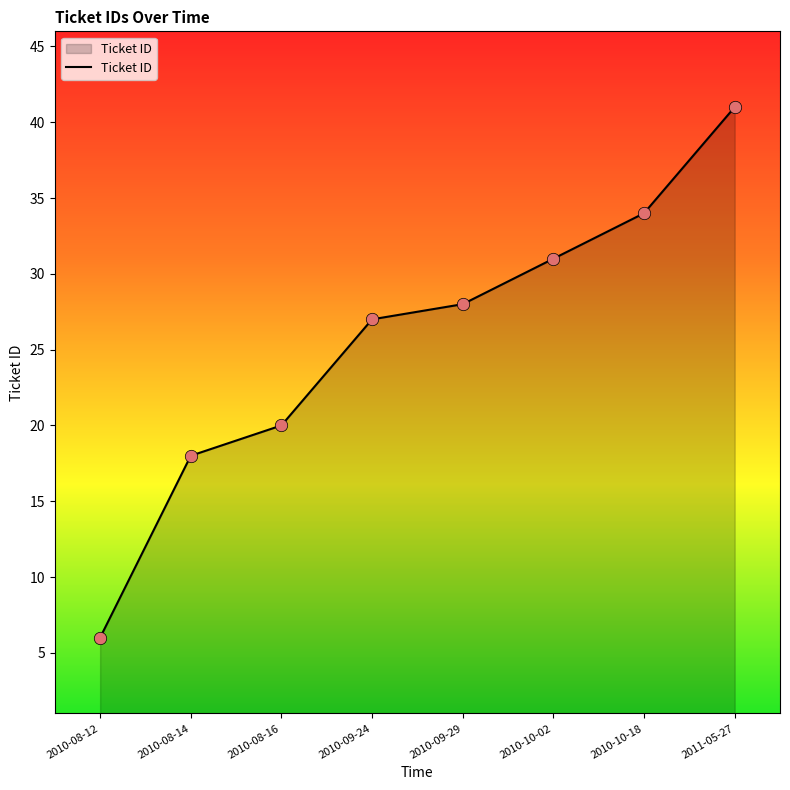

What is the change in value from 2010-08-16 to 2010-09-24?

+7